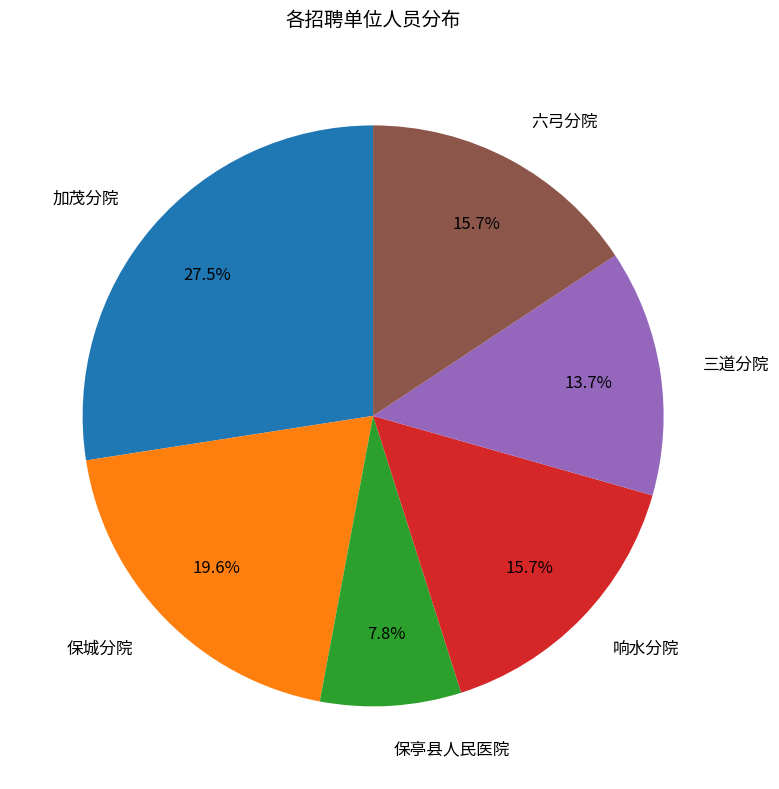

Is it true that 三道分院 is 1% of the pie?

False